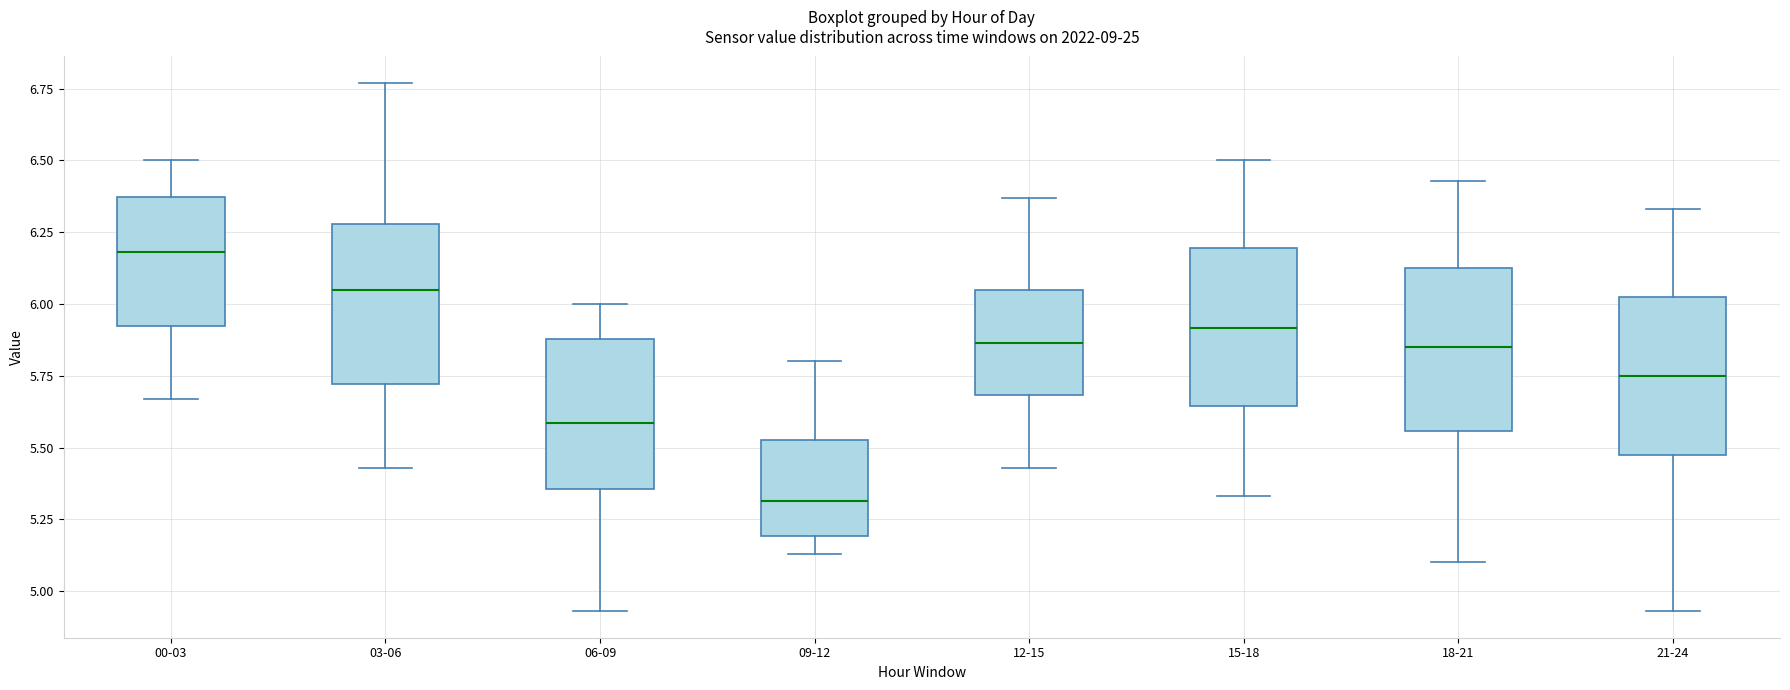

Reading left to right, transcribe this box plot: for each box, give where its median line is, the range the box spans, and where its two whiskers end, as read against the y-axis. The values are not printed on the chart, so give them approximately, as read against the axis.

00-03: median 6.20, box 5.90 to 6.35, whiskers 5.65 to 6.50
03-06: median 6.05, box 5.70 to 6.30, whiskers 5.45 to 6.75
06-09: median 5.60, box 5.35 to 5.90, whiskers 4.95 to 6.00
09-12: median 5.30, box 5.20 to 5.55, whiskers 5.15 to 5.80
12-15: median 5.85, box 5.70 to 6.05, whiskers 5.45 to 6.35
15-18: median 5.90, box 5.65 to 6.20, whiskers 5.35 to 6.50
18-21: median 5.85, box 5.55 to 6.15, whiskers 5.10 to 6.45
21-24: median 5.75, box 5.50 to 6.05, whiskers 4.95 to 6.35